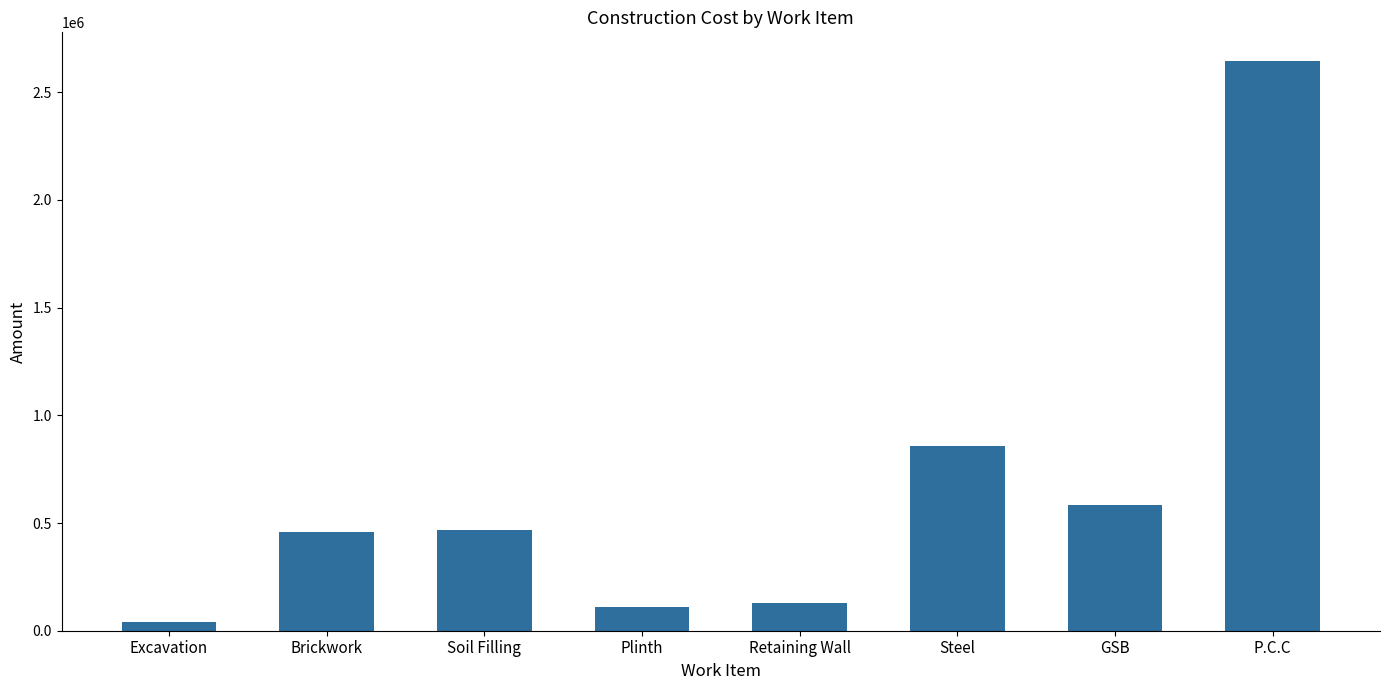

What is the difference between the values at GSB and Retaining Wall?

456282.7